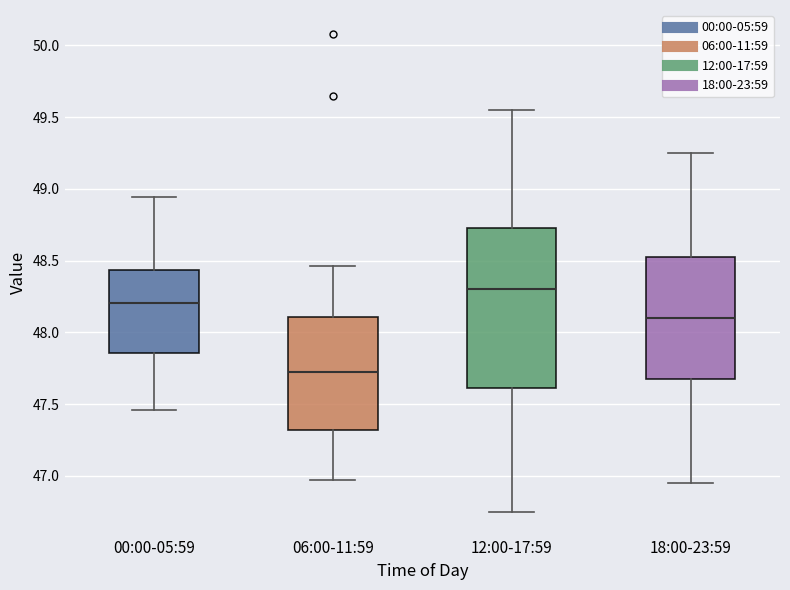

Which box's median line is the lowest?

06:00-11:59